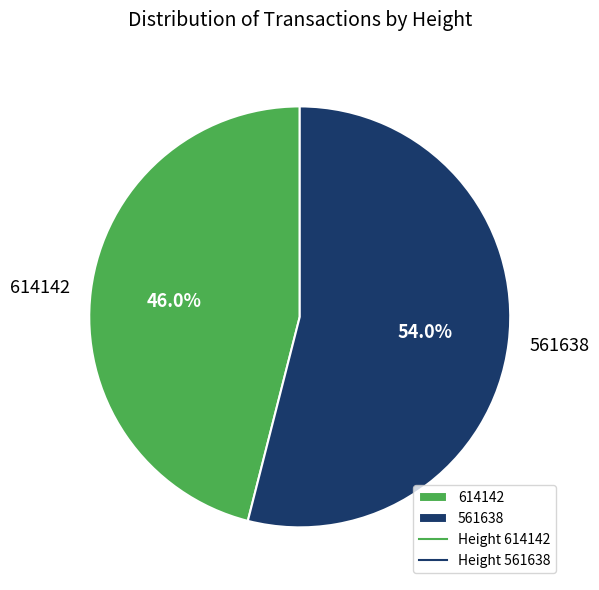

What percentage is the 561638 slice, to the nearest percent?

54%